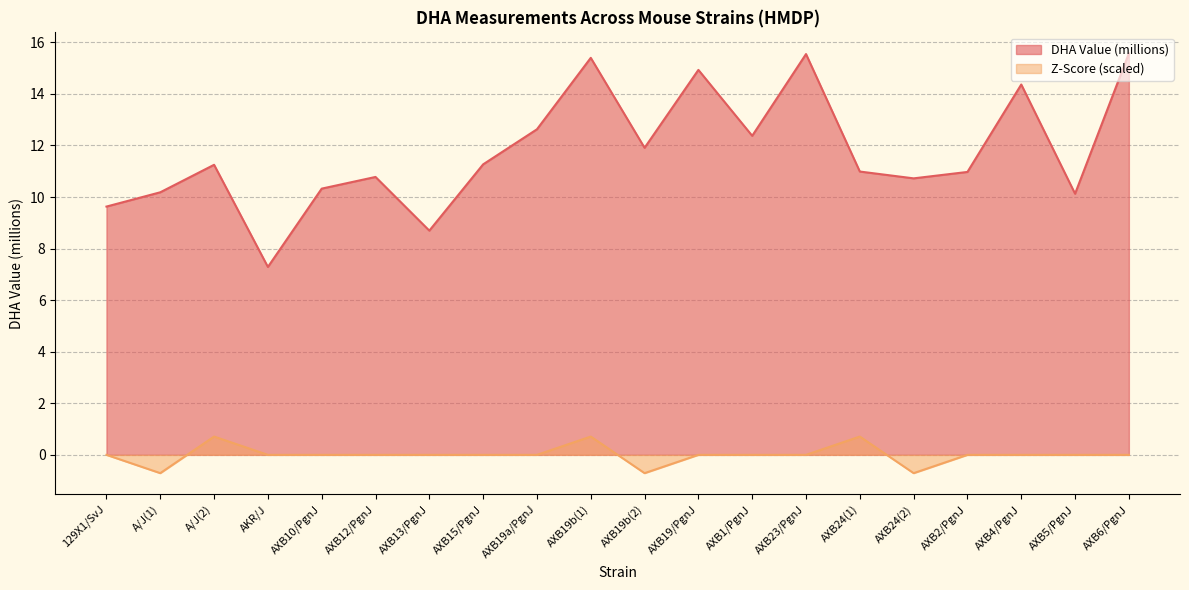

True or false: Z-Score (scaled) has a value of 0.0 at AXB19/PgnJ.

True